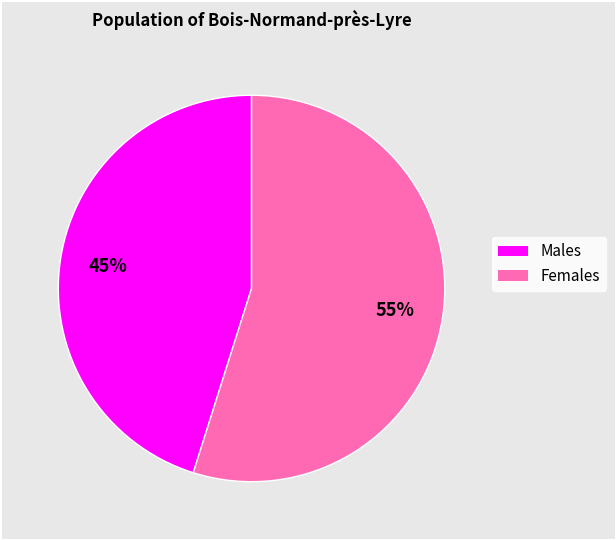

To the nearest percent, what is the average slice percentage?

50%